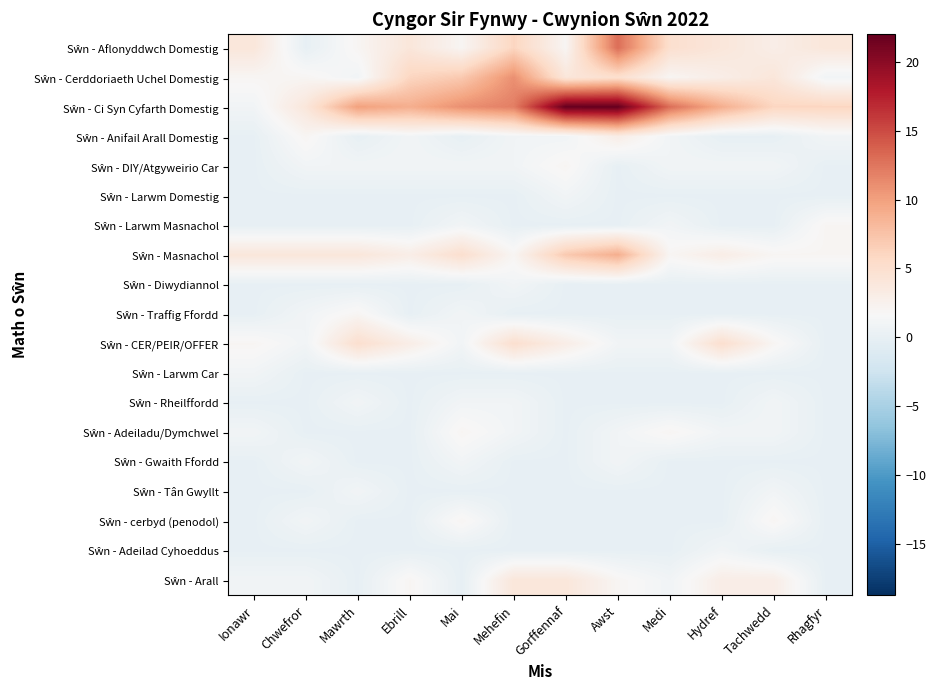

At Mehefin, list the series in order from largest to smallest.

Sŵn - Ci Syn Cyfarth Domestig, Sŵn - Cerddoriaeth Uchel Domestig, Sŵn - Aflonyddwch Domestig, Sŵn - CER/PEIR/OFFER, Sŵn - Arall, Sŵn - Masnachol, Sŵn - Anifail Arall Domestig, Sŵn - DIY/Atgyweirio Car, Sŵn - Diwydiannol, Sŵn - Rheilffordd, Sŵn - Adeiladu/Dymchwel, Sŵn - Larwm Domestig, Sŵn - Larwm Masnachol, Sŵn - Traffig Ffordd, Sŵn - Larwm Car, Sŵn - Gwaith Ffordd, Sŵn - Tân Gwyllt, Sŵn - cerbyd (penodol), Sŵn - Adeilad Cyhoeddus